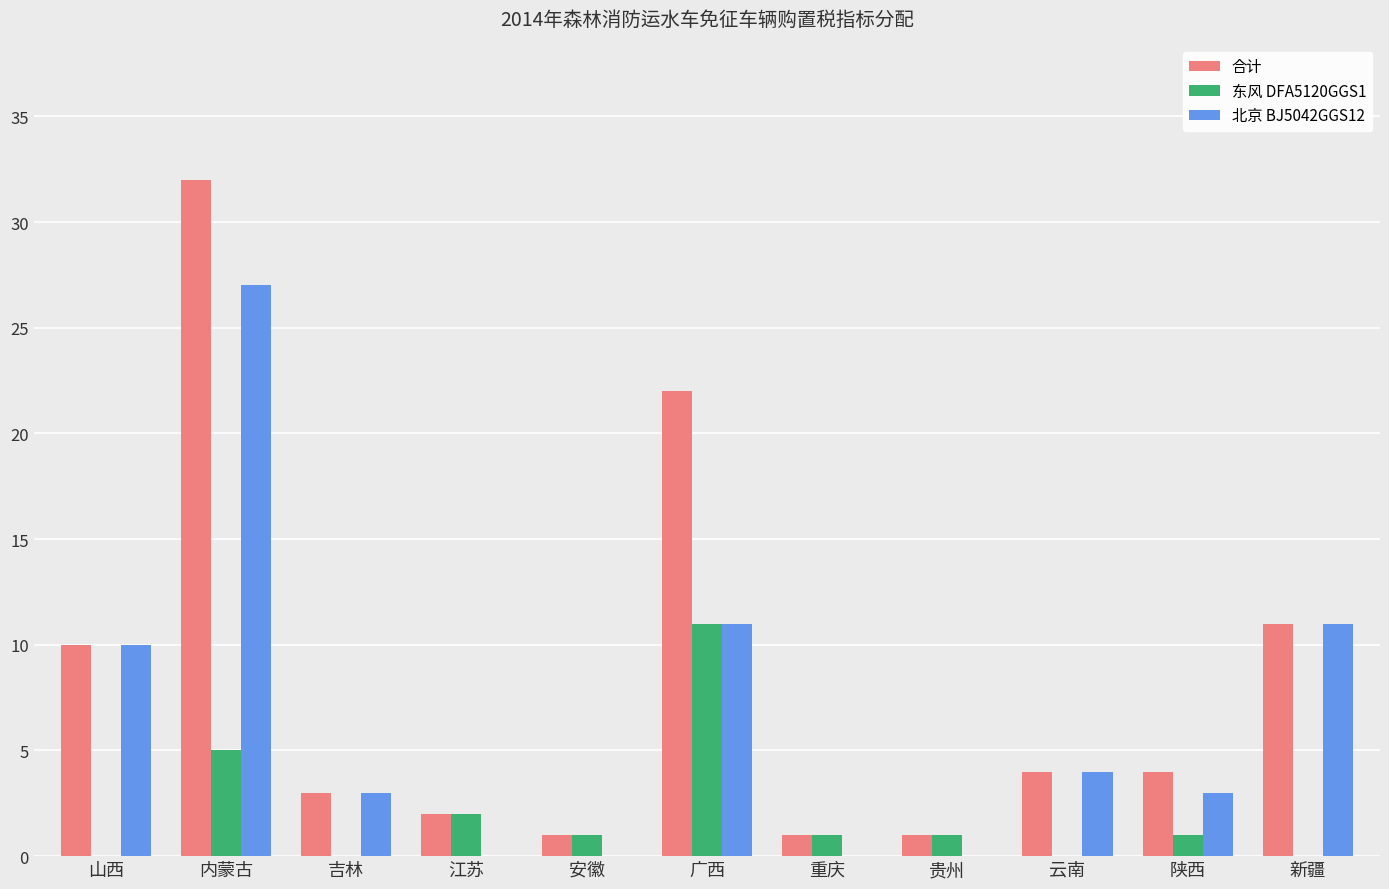

What are all the series names shown in the legend?

合计, 东风 DFA5120GGS1, 北京 BJ5042GGS12